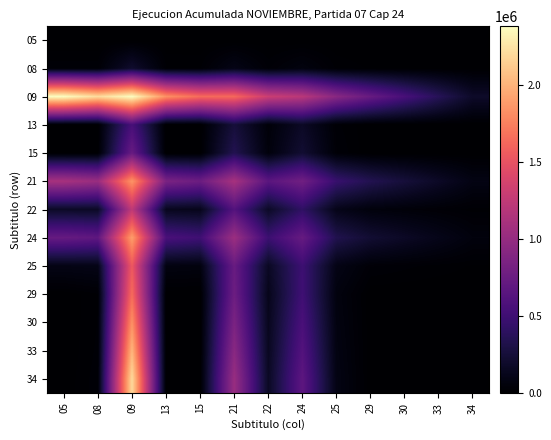

Reading left to right, transcribe all the data shown in this chart.

05: 05=0.0	08=0.0	09=0.0	13=0.0	15=0.0	21=0.0	22=0.0	24=0.0	25=0.0	29=0.0	30=0.0	33=0.0	34=0.0
08: 05=24816.0	08=24816.0	09=204208.6	13=19089.2	15=17180.3	21=100350.0	22=26756.4	24=67370.7	25=16728.7	29=7697.9	30=5726.8	33=3817.8	34=2029.5
09: 05=2381736.0	08=2202343.4	09=2381736.0	13=1832104.6	15=1648894.2	21=1635840.9	22=1309261.1	24=1211097.1	25=930420.5	29=732966.3	30=549631.4	33=366420.9	34=183451.5
13: 05=0.0	08=5726.8	09=549631.4	13=0.0	15=0.0	21=255235.8	22=40181.8	24=167751.5	25=21552.2	29=186.7	30=0.0	33=0.0	34=361.6
15: 05=0.0	08=7635.7	09=732841.8	13=0.0	15=0.0	21=340314.5	22=53575.7	24=223668.6	25=28736.3	29=248.9	30=0.0	33=0.0	34=482.2
21: 05=1106022.0	08=1030488.0	09=1851917.1	13=850786.2	15=765707.5	21=1106022.0	22=662519.9	24=790057.5	25=461313.5	29=340625.6	30=255235.8	33=170157.2	34=85681.3
22: 05=174121.0	08=172180.6	09=1246595.9	13=133939.2	15=120545.3	21=617623.1	22=174121.0	24=415866.5	25=110074.1	29=53949.1	30=40181.8	33=26787.8	34=14117.2
24: 05=726923.0	08=684368.3	09=1897561.9	13=559171.5	15=503254.4	21=1042887.5	22=485177.5	24=726923.0	25=329874.3	29=224104.2	30=167751.5	33=111834.3	34=56760.9
25: 05=93393.0	08=101480.3	09=1544708.5	13=71840.8	15=64656.7	21=738101.5	22=157439.9	24=490441.7	25=93393.0	29=29234.2	30=21552.2	33=14368.2	34=8148.4
29: 05=809.0	08=17927.1	09=1649578.7	13=622.3	15=560.1	21=766205.4	22=120980.9	24=503627.8	25=64967.8	29=809.0	30=186.7	33=124.5	34=1147.1
30: 05=0.0	08=19089.2	09=1832104.6	13=0.0	15=0.0	21=850786.2	22=133939.2	24=559171.5	25=71840.8	29=622.3	30=0.0	33=0.0	34=1205.4
33: 05=0.0	08=20998.2	09=2015315.1	13=0.0	15=0.0	21=935864.8	22=147333.2	24=615088.7	25=79024.8	29=684.5	30=0.0	33=0.0	34=1325.9
34: 05=1567.0	08=24353.5	09=2199851.5	13=1205.4	15=1084.8	21=1021907.7	22=161570.8	24=671729.1	25=86811.6	29=1228.9	30=361.6	33=241.1	34=1567.0